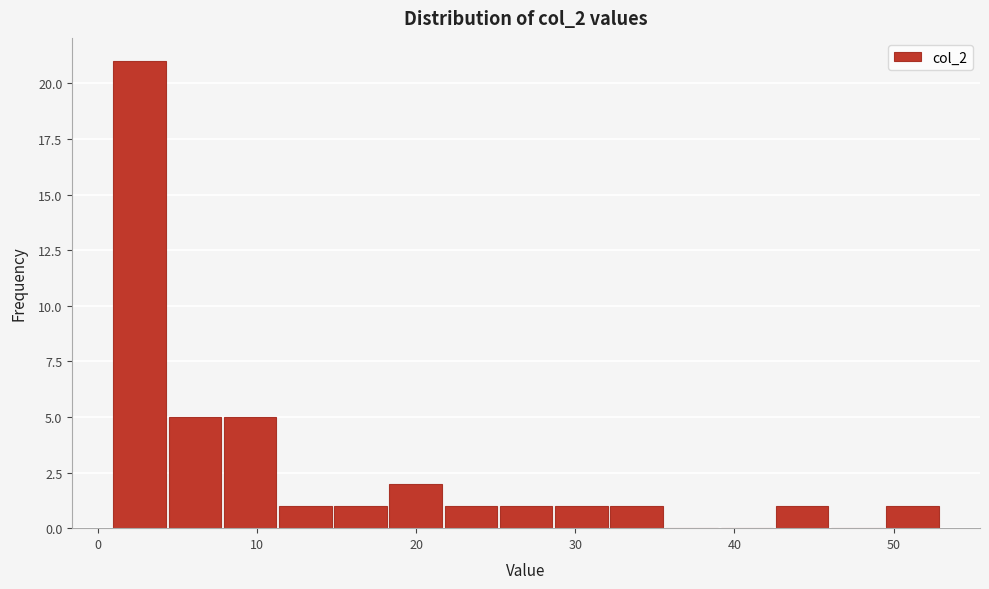

Read against the x-axis, roughly where is the centre of the tallest bar?

3